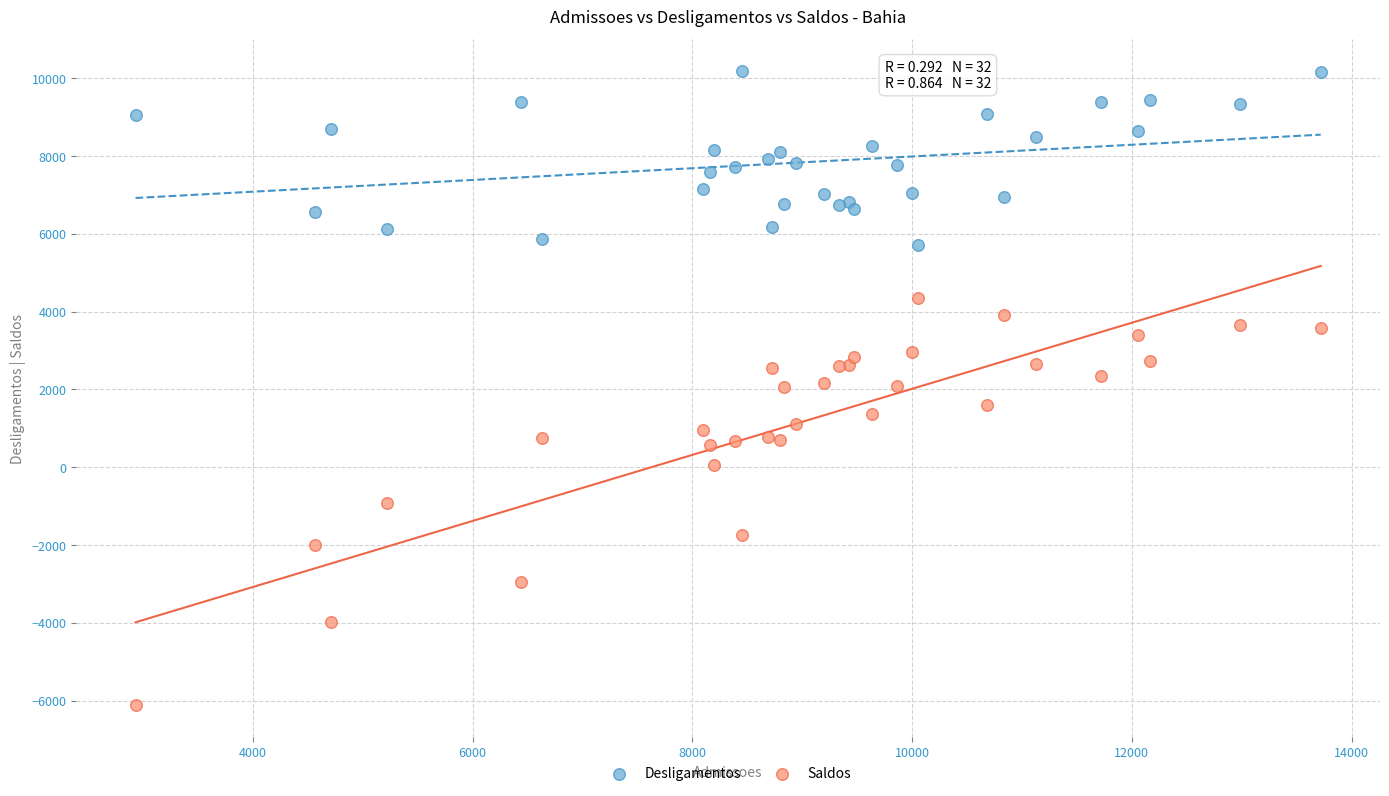

Which series contains the lowest Y value?

Saldos